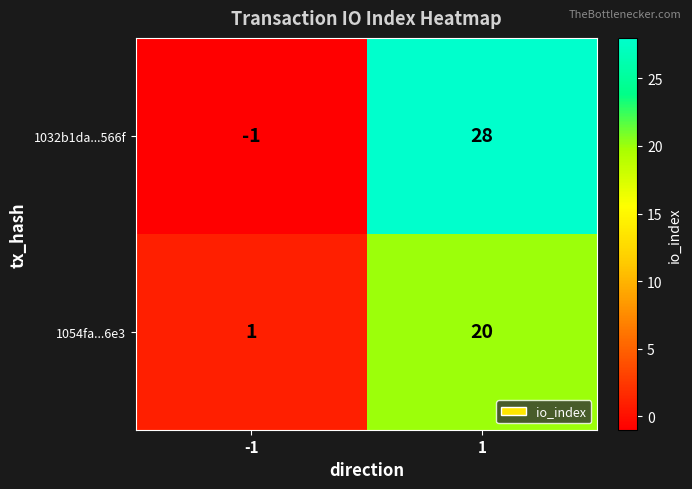

What is the greatest value displayed?

28